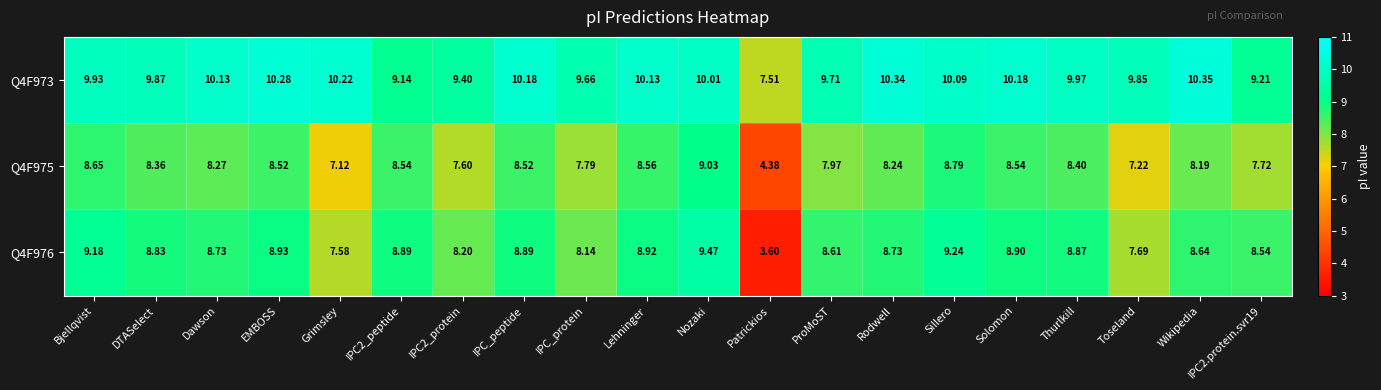

What is the total value across all series at ProMoST?

26.3